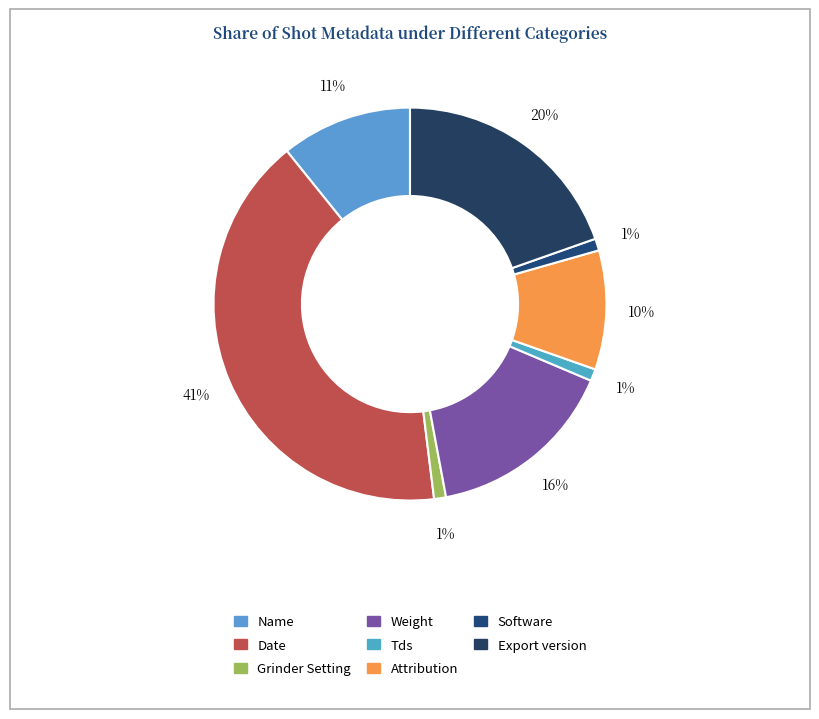

How many segments does this pie chart have?

8